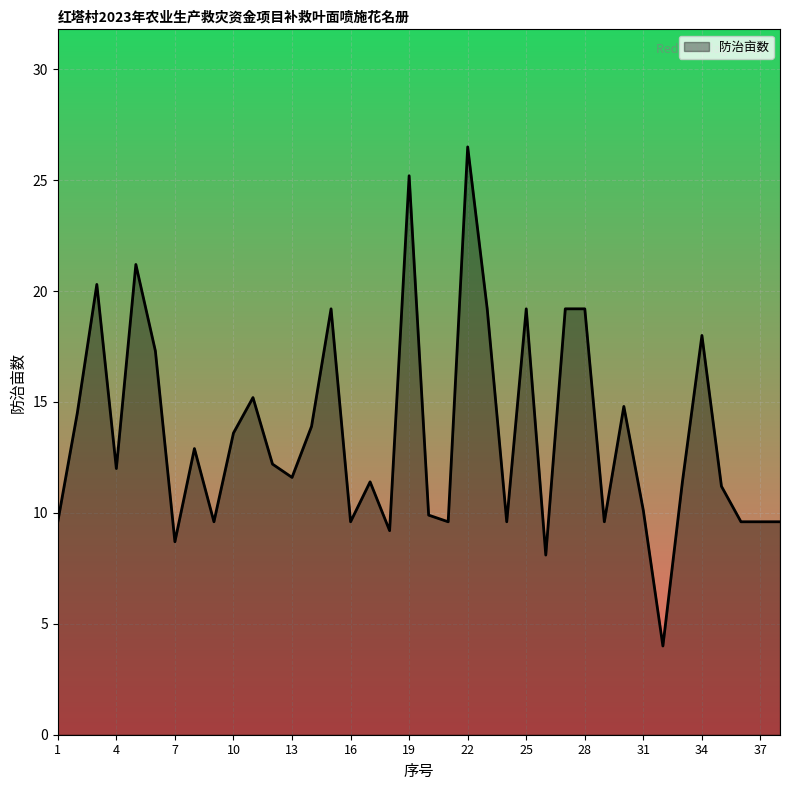

What is the difference between the maximum and minimum values?

22.5